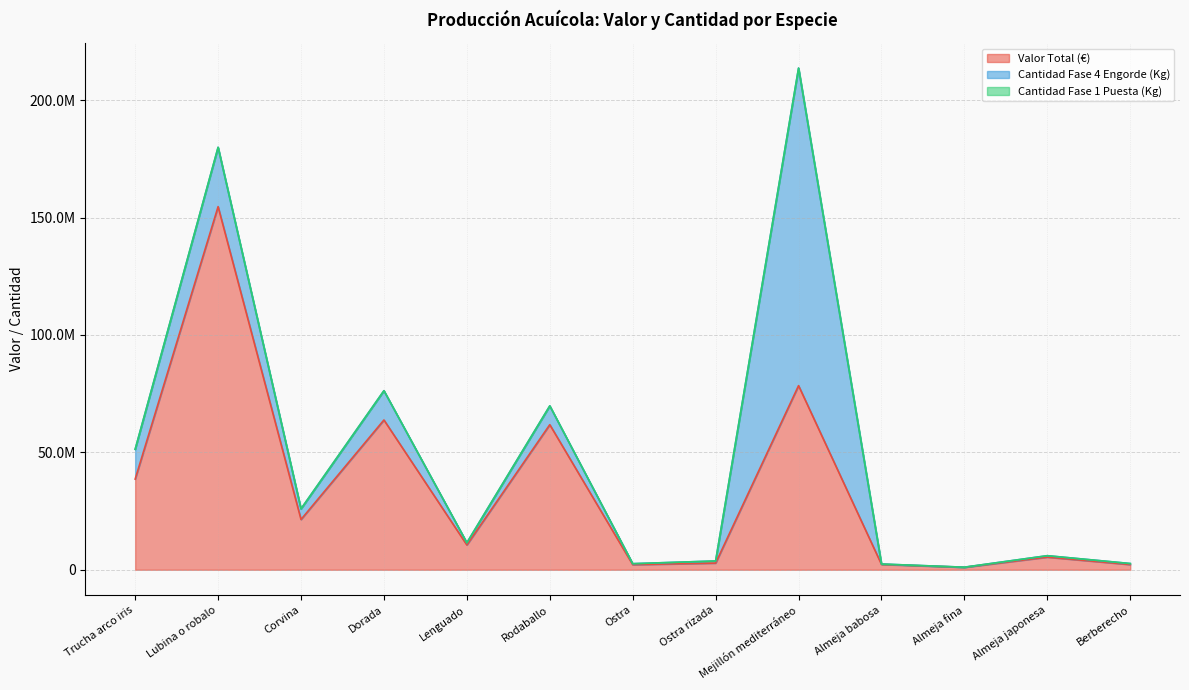

True or false: Valor Total (€) and Cantidad Fase 1 Puesta (Kg) intersect in this chart.

False